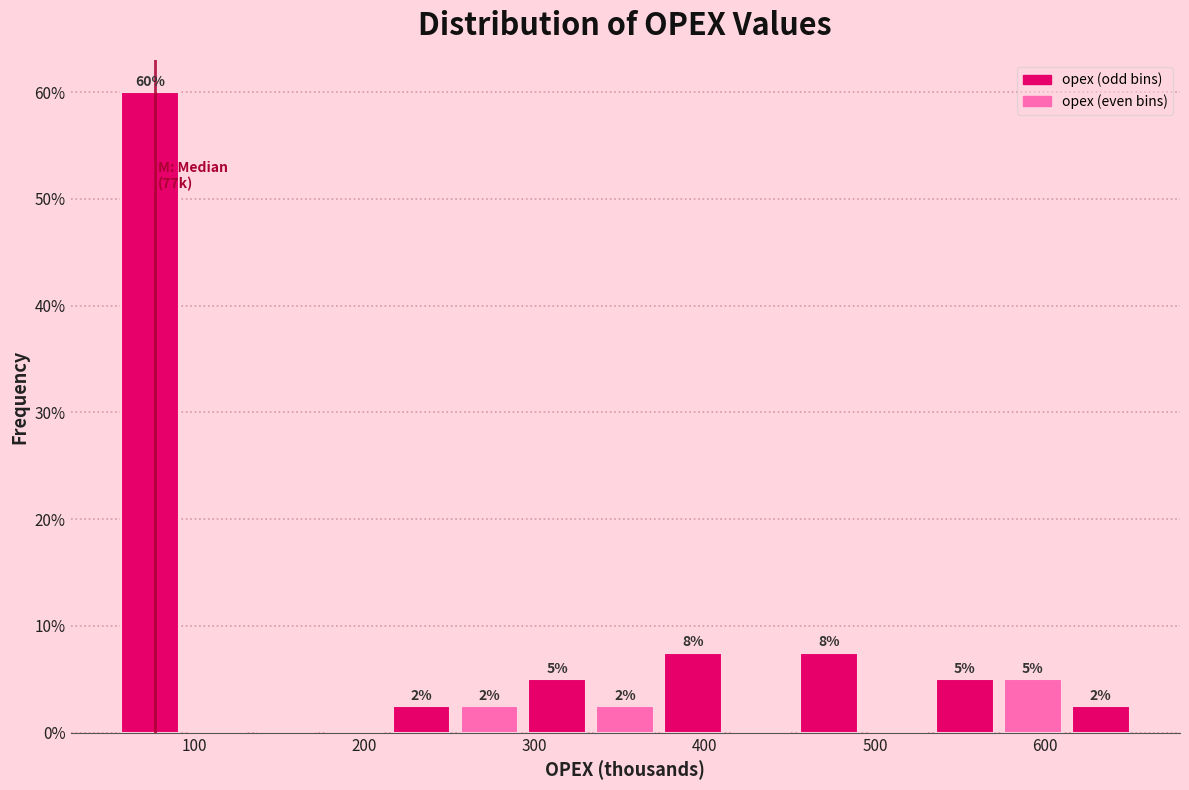

Around what value on the x-axis is the tallest bar? Give the approximate position of its centre, as read against the axis.

70